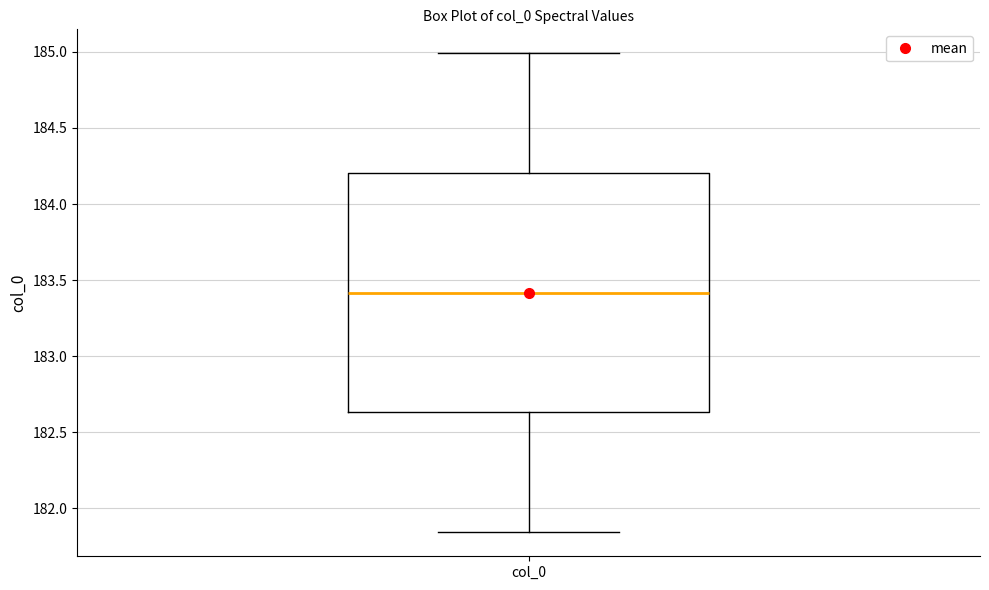

Read this box plot against the y-axis: the position of the median line, the range covered by the box, and the ends of both whiskers. The values are not printed on the chart, so give them approximately, as read against the axis.

median 183.40, box 182.65 to 184.20, whiskers 181.85 to 185.00